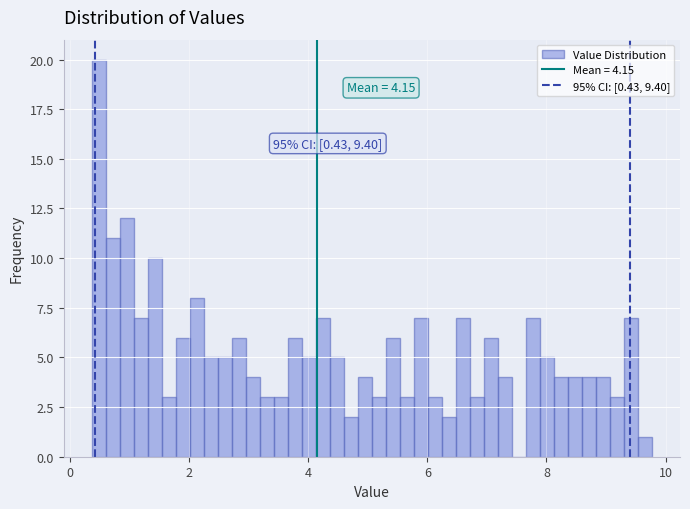

Read against the x-axis, roughly where is the centre of the tallest bar?

0.4